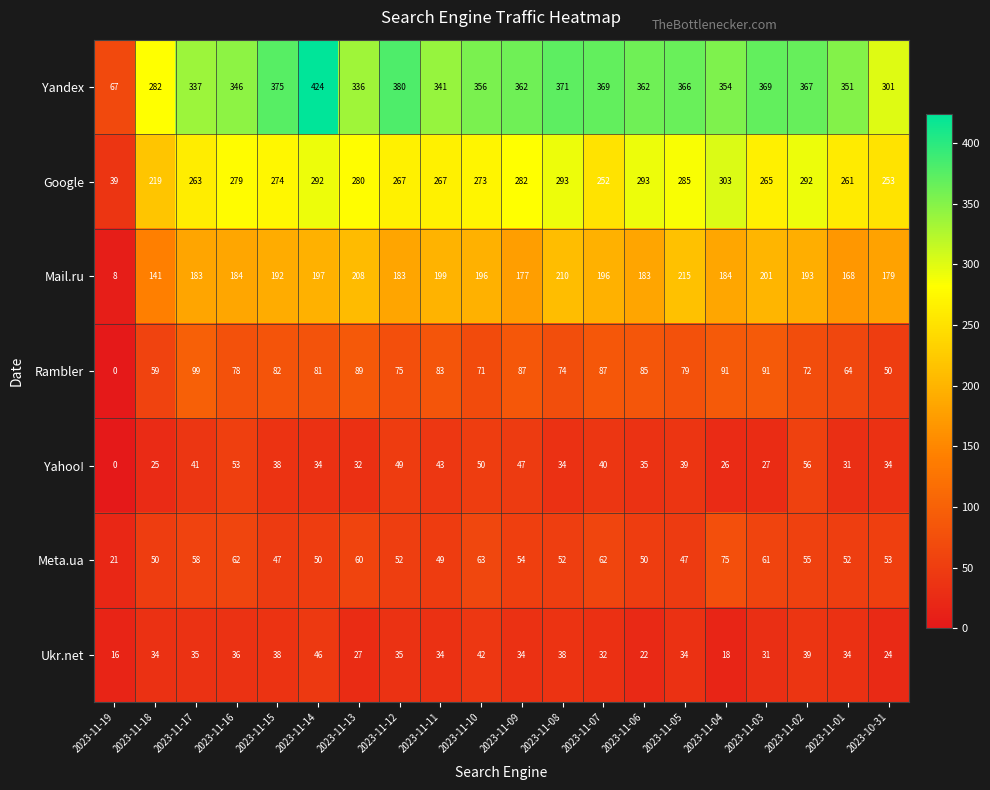

Is it true that Rambler equals 141 at 2023-11-14?

False